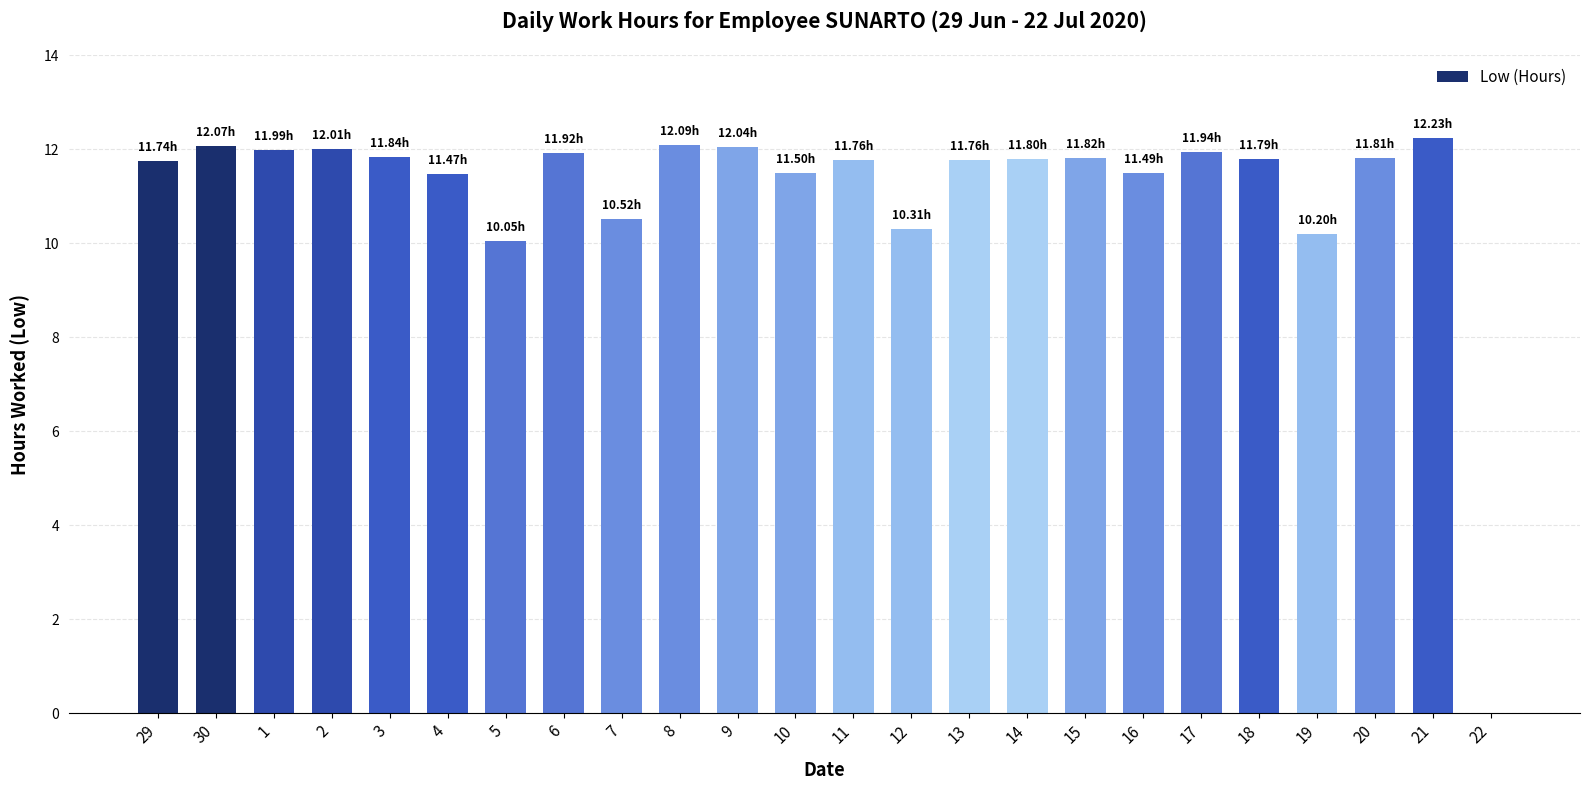

Are the bars grouped side by side (vs. stacked)?

No